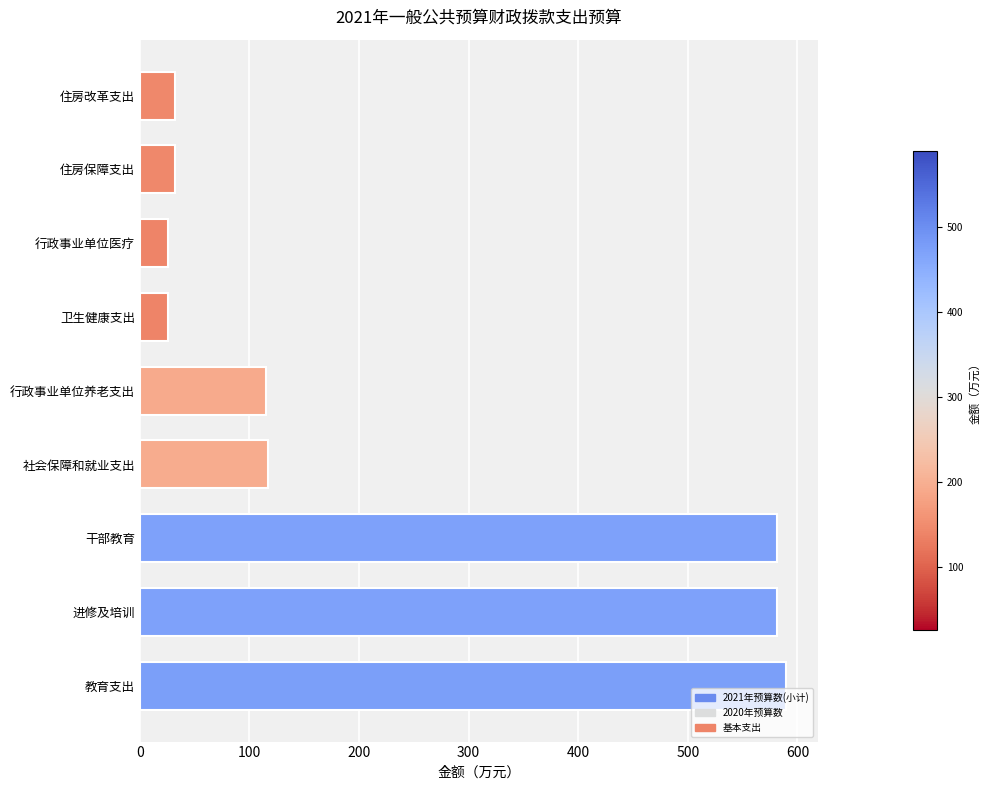

Does the chart contain any negative values?

No